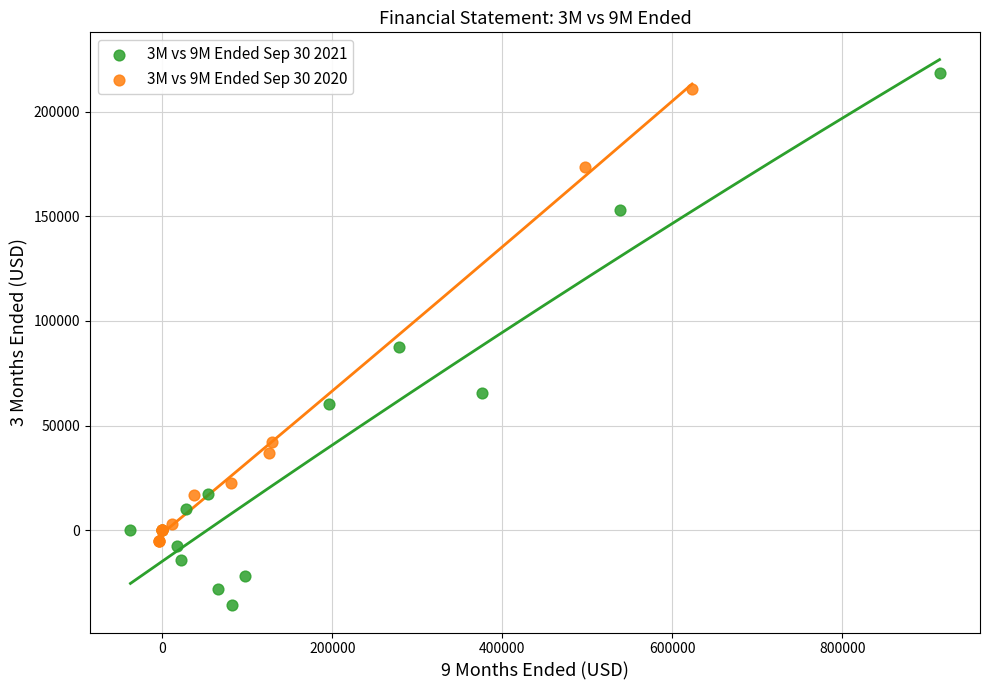

Which series contains the lowest Y value?

3M vs 9M Ended Sep 30 2021